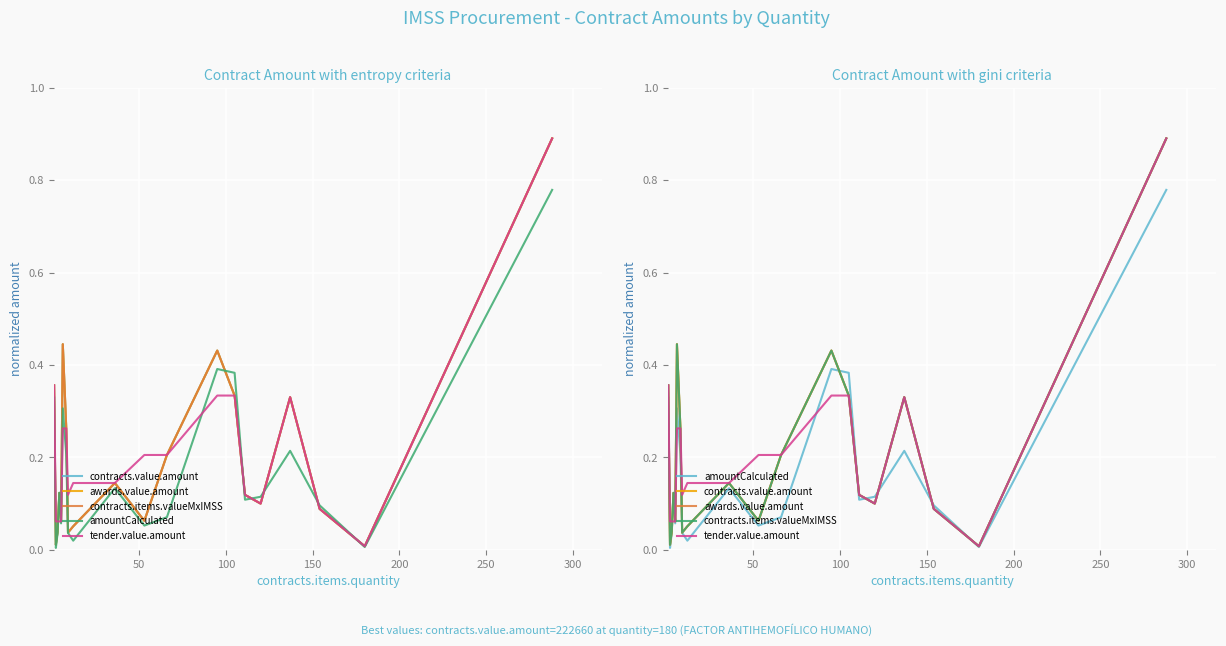

Is this an area chart (filled region under the line)?

No